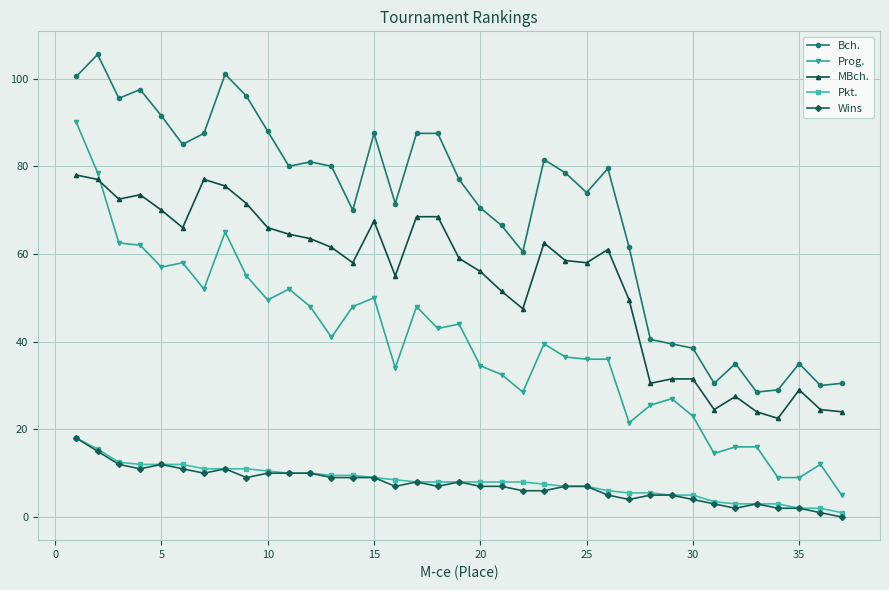

Which series has the widest spread of values?

Prog.